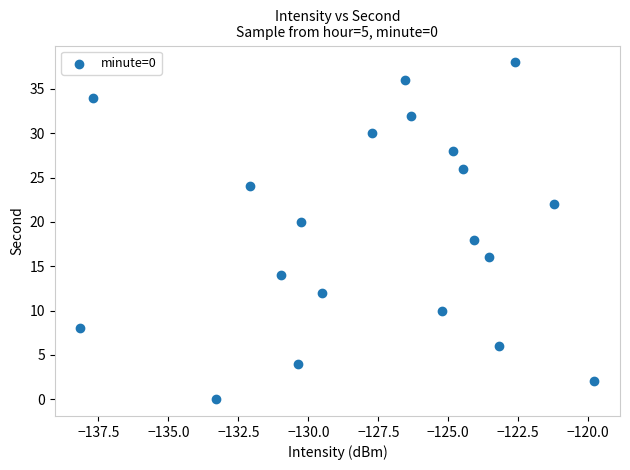

What is the range of Y values (max minus min)?

38